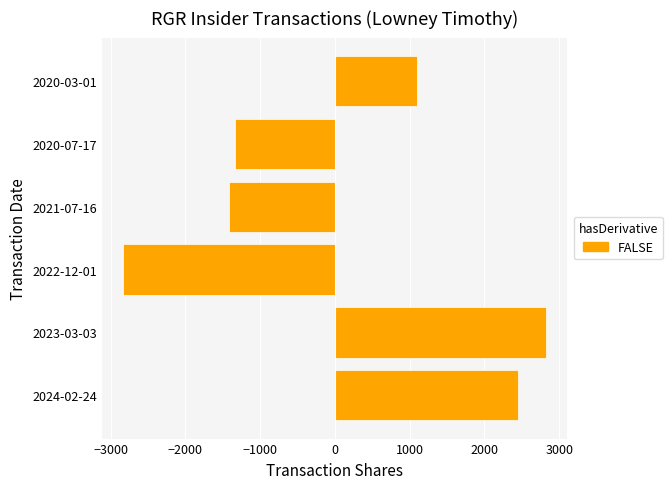

Approximately how many times larger is the value at 2023-03-03 compared to 2024-02-24?

1.2